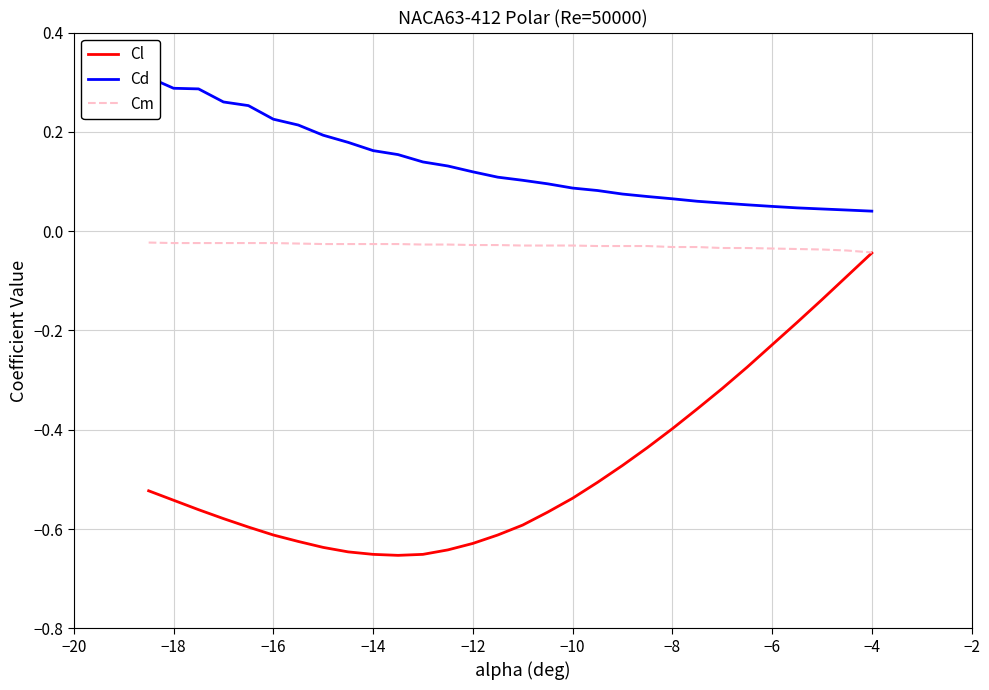

How many Cd values are between 0 and 1?

30